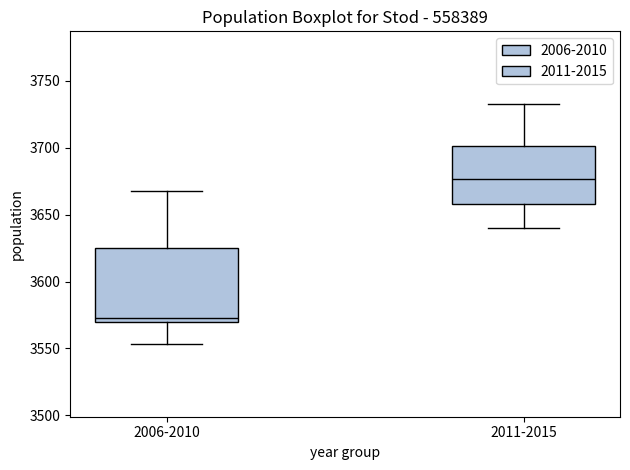

Reading left to right, transcribe this box plot: for each box, give where its median line is, the range the box spans, and where its two whiskers end, as read against the y-axis. The values are not printed on the chart, so give them approximately, as read against the axis.

2006-2010: median 3575, box 3570 to 3625, whiskers 3555 to 3670
2011-2015: median 3675, box 3660 to 3700, whiskers 3640 to 3735